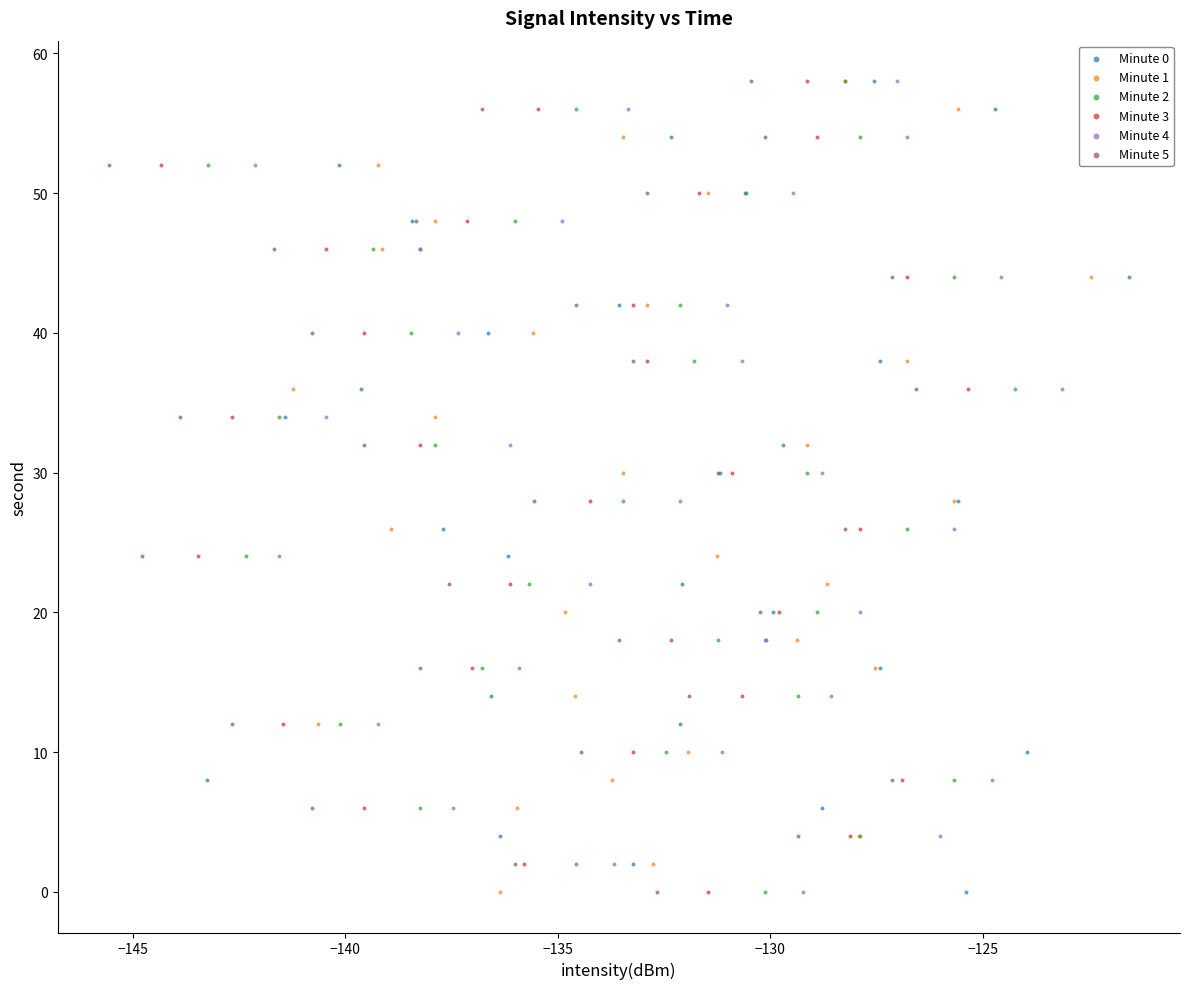

What are all the series names shown in the legend?

Minute 0, Minute 1, Minute 2, Minute 3, Minute 4, Minute 5